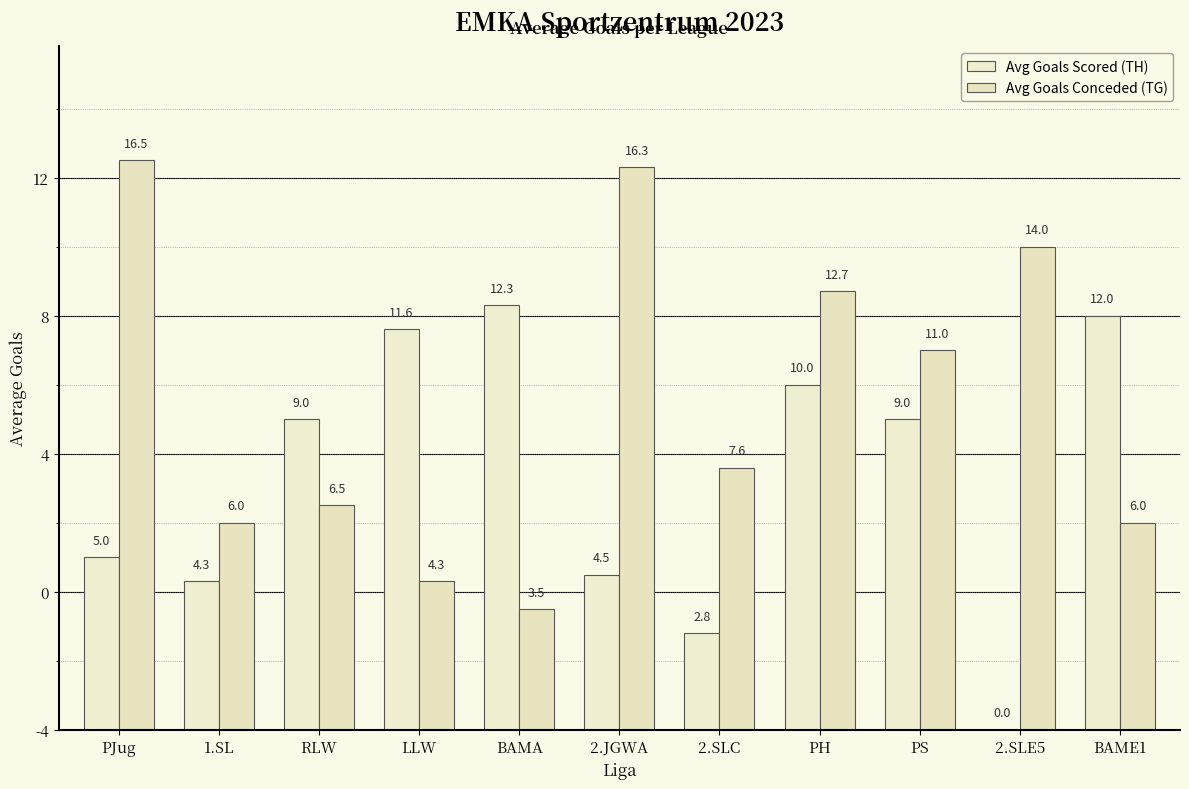

What is the total value across all series at PJug?

21.5